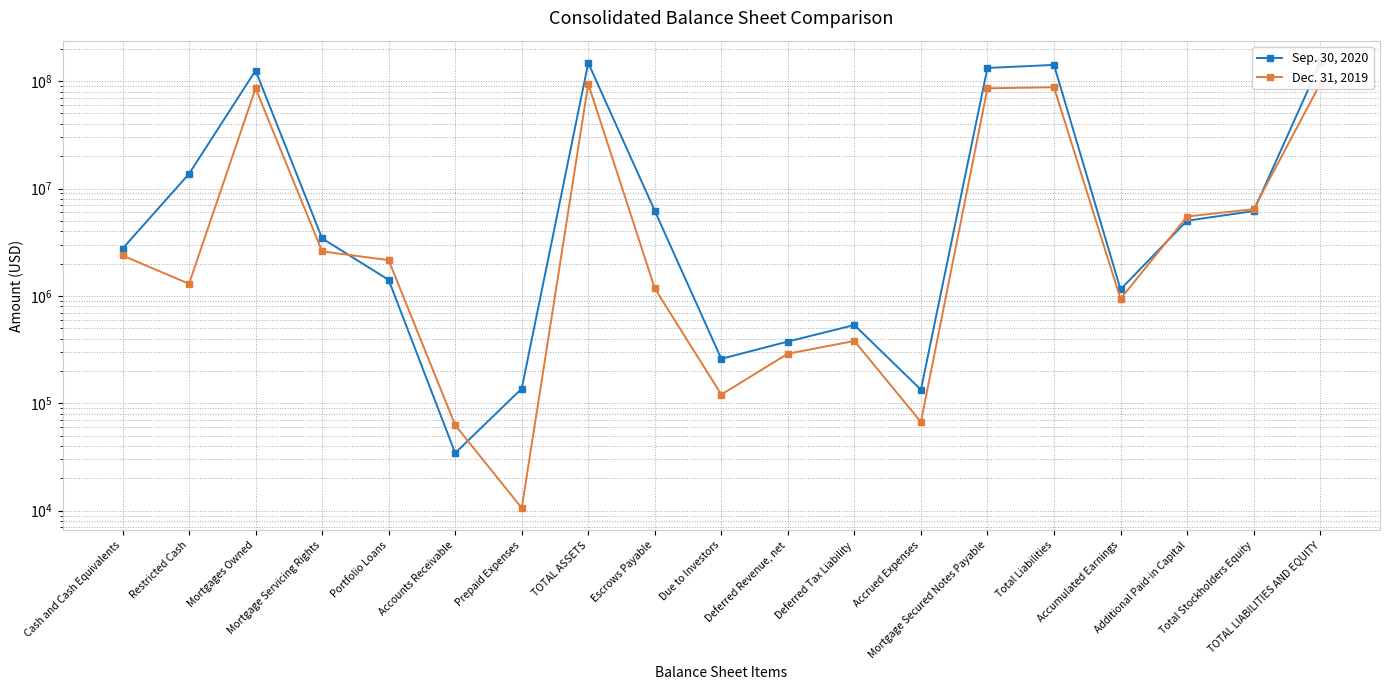

Does the chart have visible grid lines?

Yes